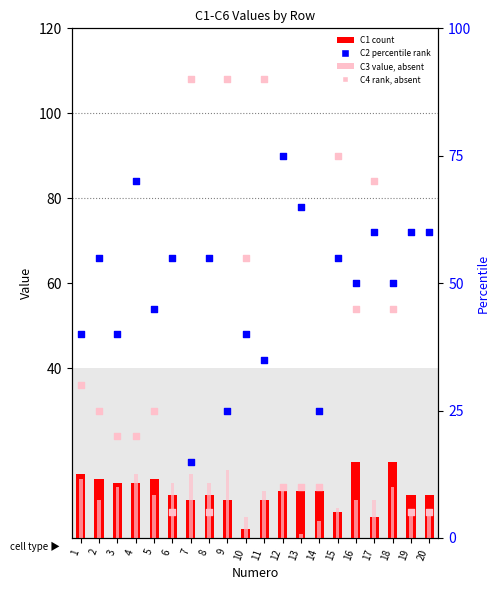

At how many categories does at least one series exceed 64?

8